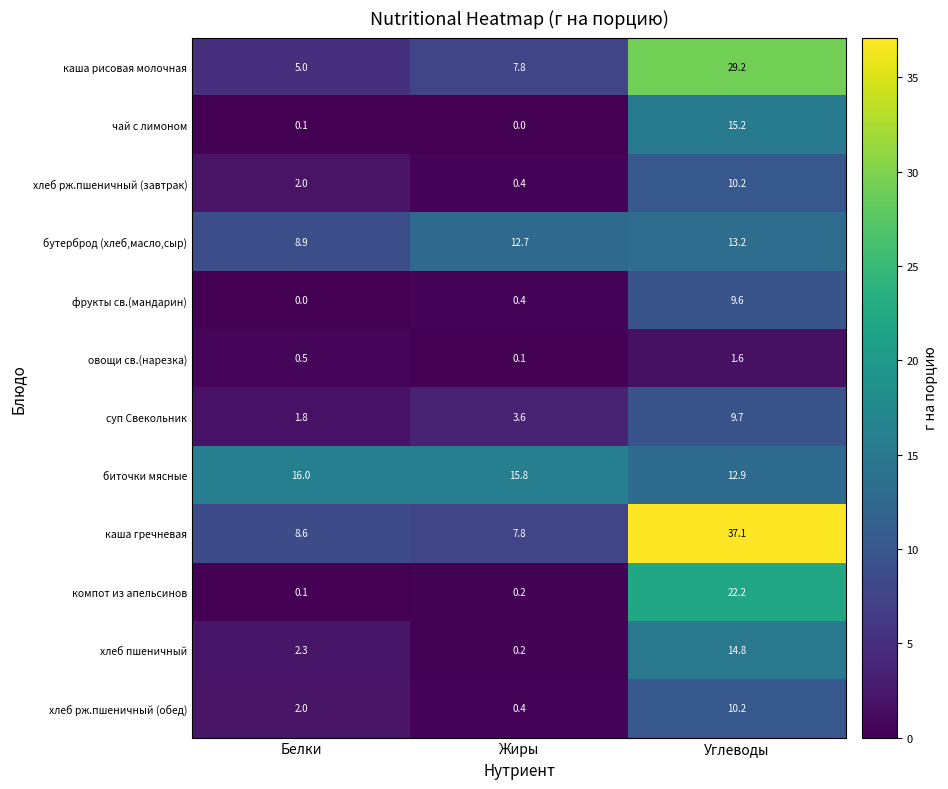

The хлеб пшеничный series shows 21.0 at Углеводы. True or false?

False